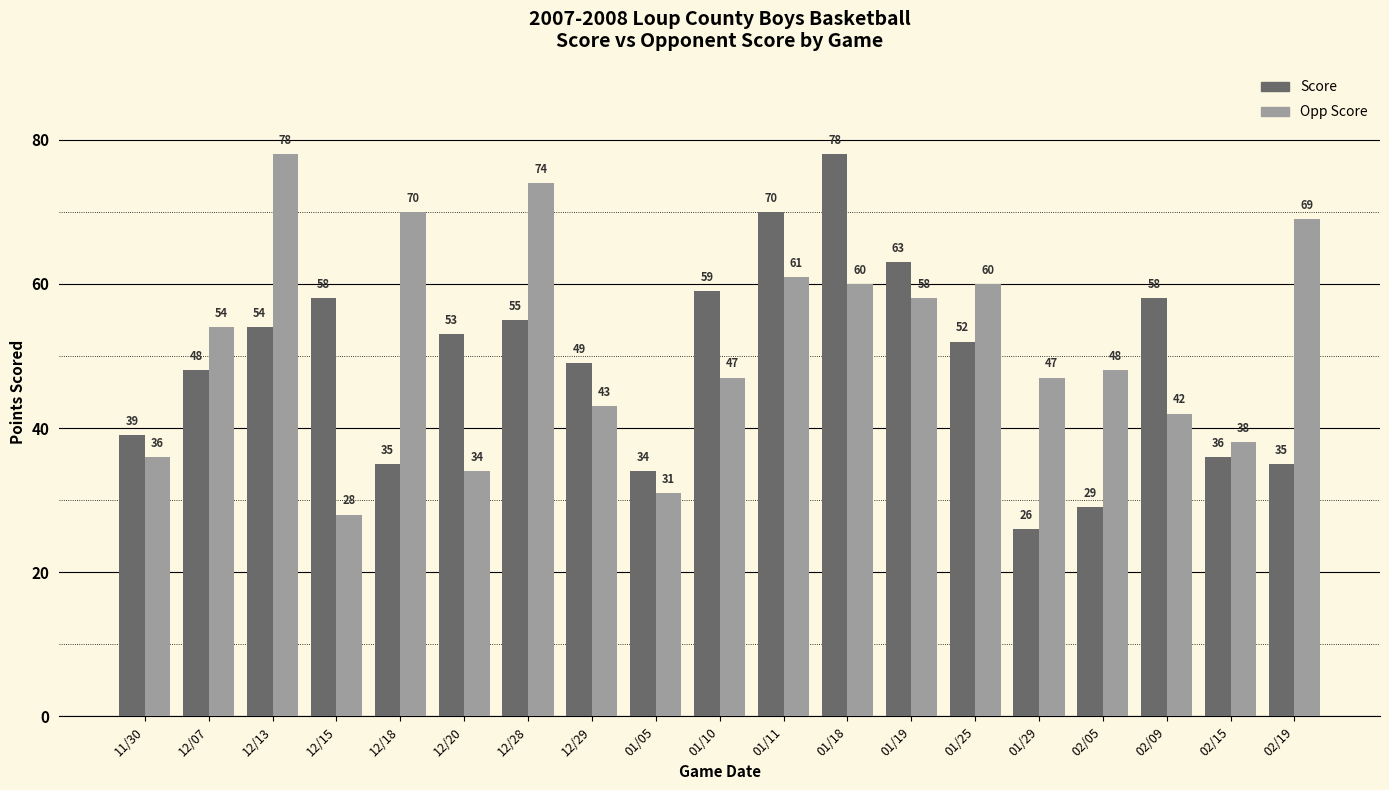

What are all the series names shown in the legend?

Score, Opp Score